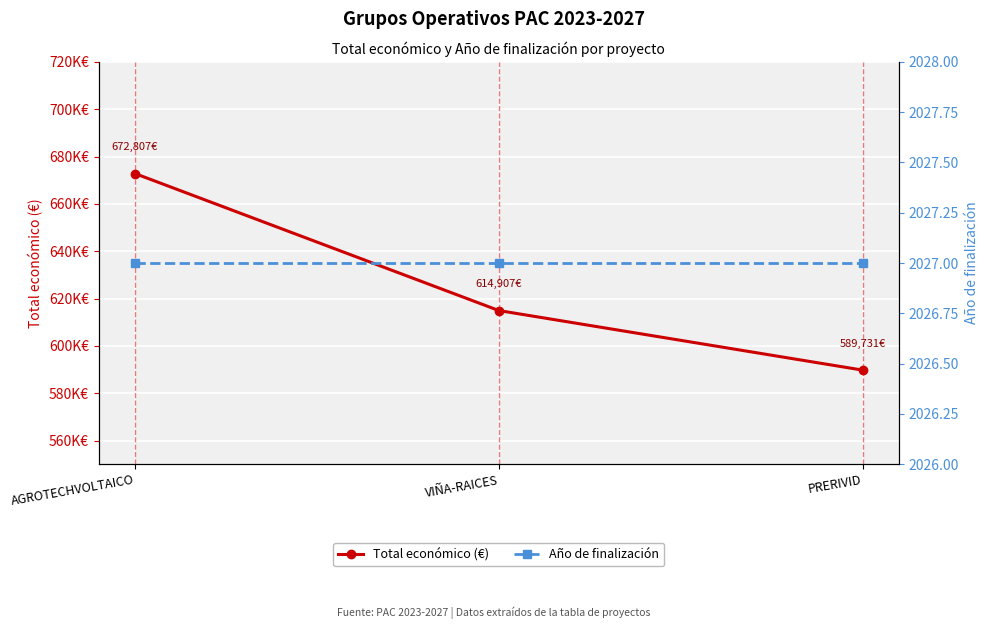

Reading left to right, list all the values displayed in this chart.

Total económico (€): AGROTECHVOLTAICO=672807	VIÑA-RAICES=614907	PRERIVID=589731
Año de finalización: AGROTECHVOLTAICO=2027	VIÑA-RAICES=2027	PRERIVID=2027